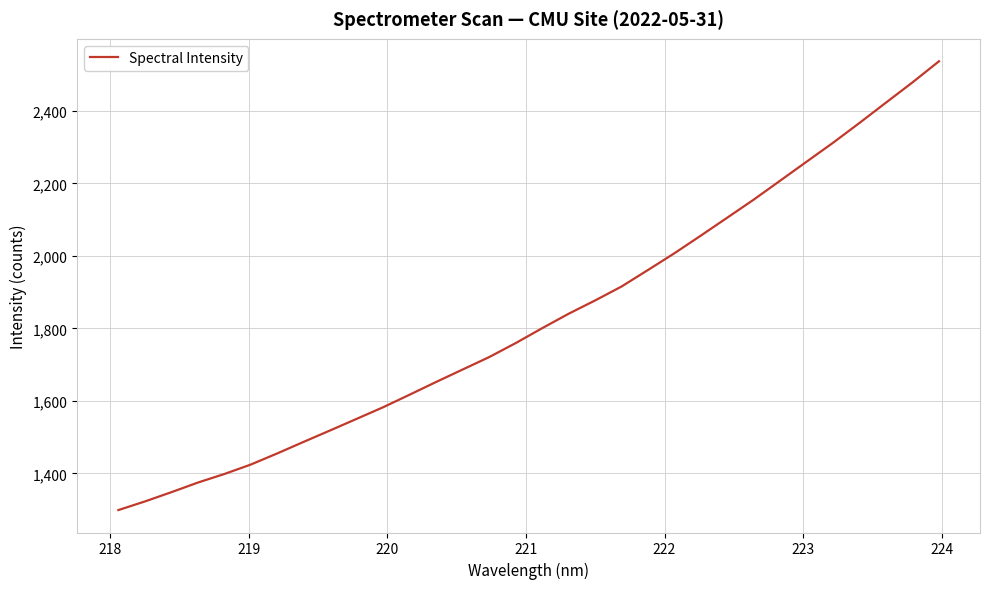

What is the greatest value displayed?

2537.3